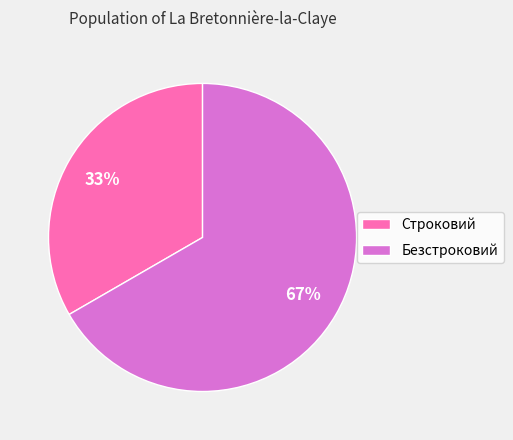

To the nearest percent, what is the combined percentage of Строковий and Безстроковий?

100%